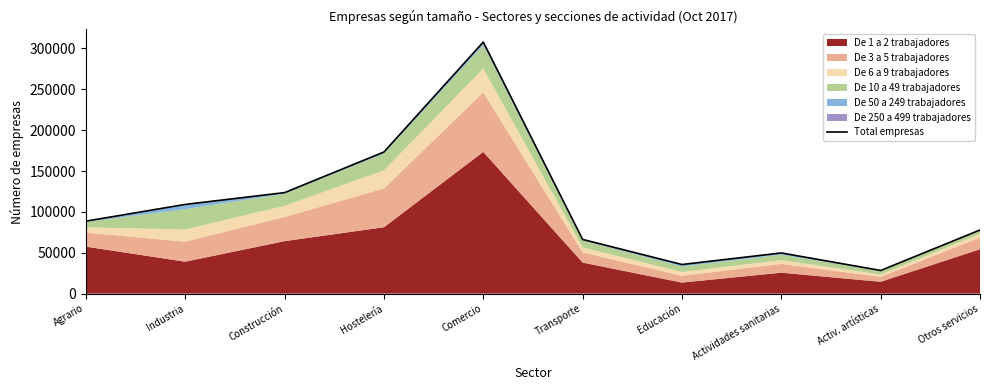

Where is the data nearest to the value 168061?

Hostelería